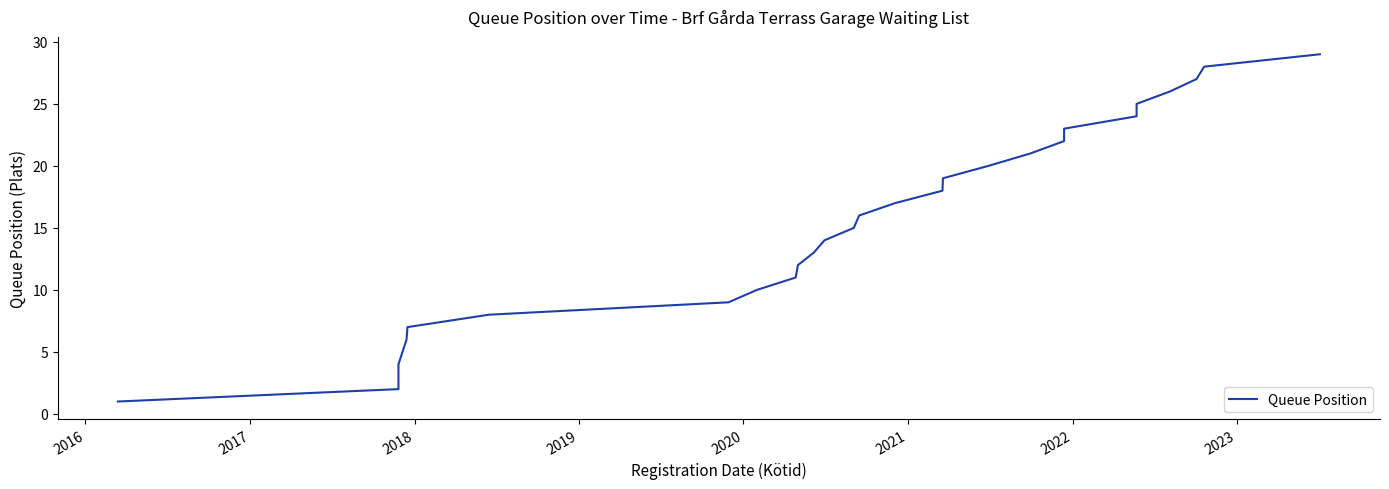

How many data points are above 15?

14